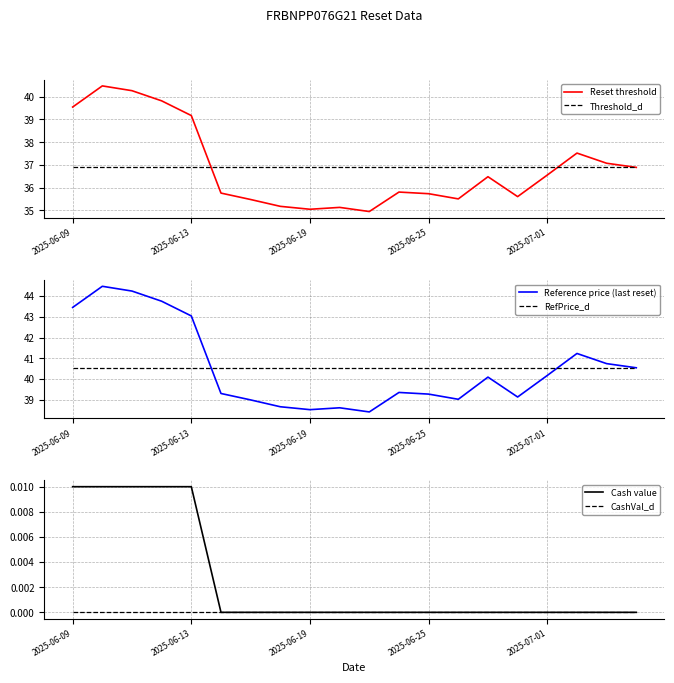

Where does the Reset threshold series first go above 36?

2025-06-09